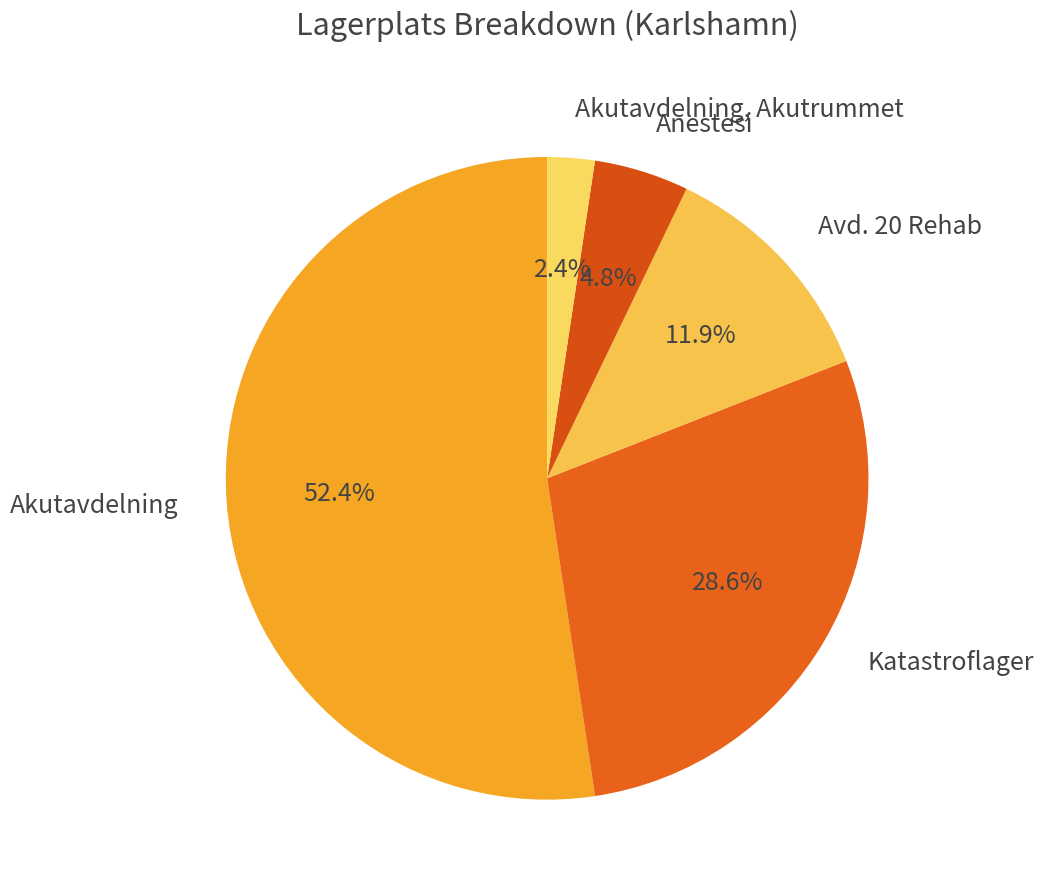

What percentage is the Avd. 20 Rehab slice, to the nearest percent?

12%